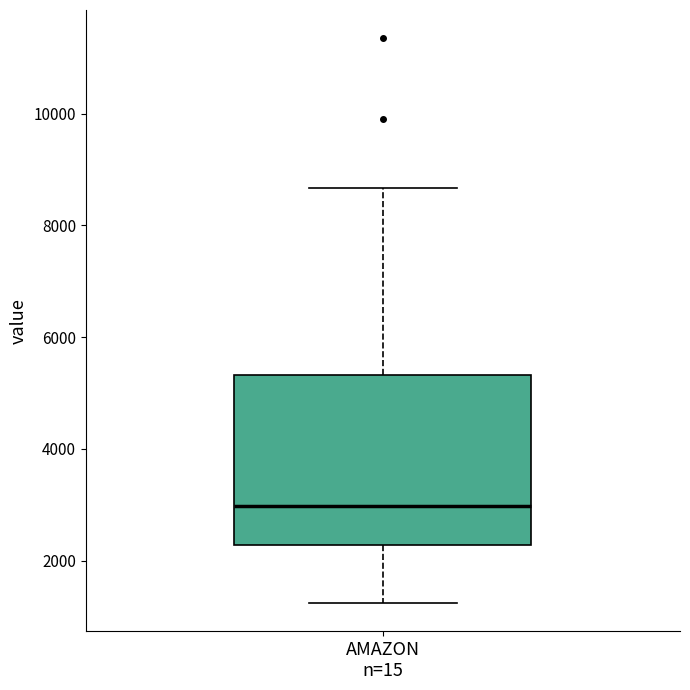

Read this box plot against the y-axis: the position of the median line, the range covered by the box, and the ends of both whiskers. The values are not printed on the chart, so give them approximately, as read against the axis.

median 3000, box 2200 to 5400, whiskers 1200 to 8600